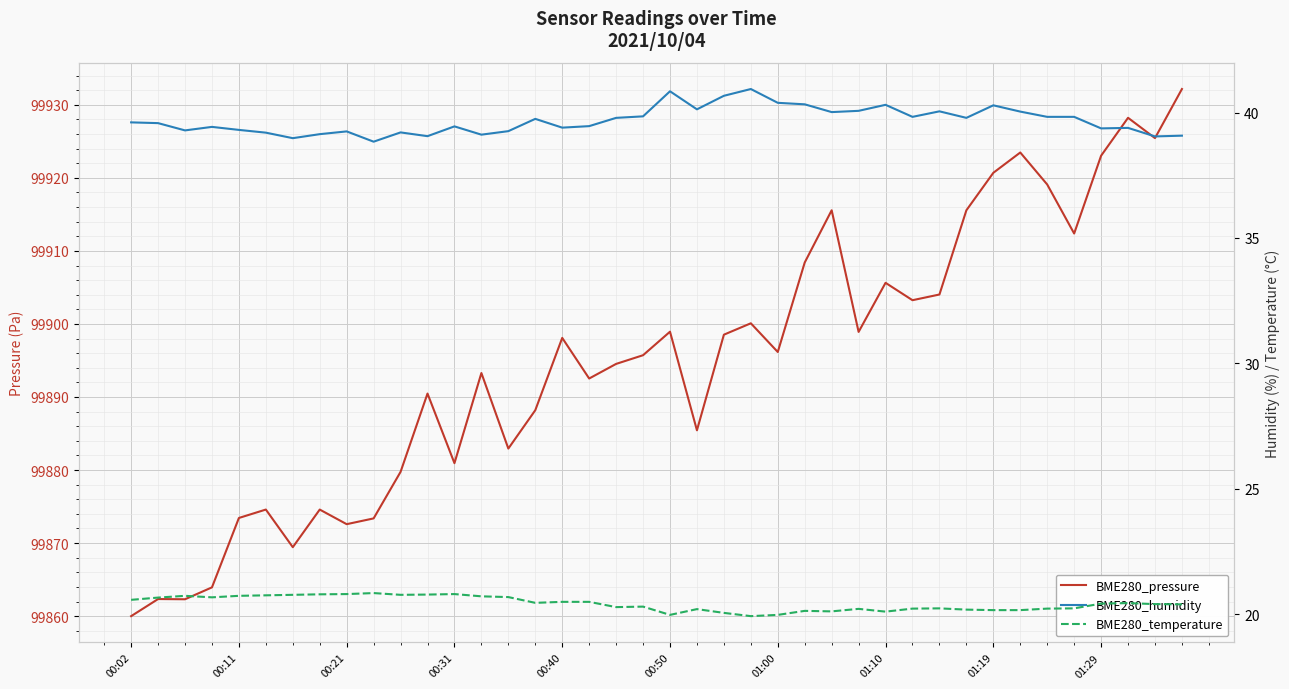

How many lines are shown in the chart?

3